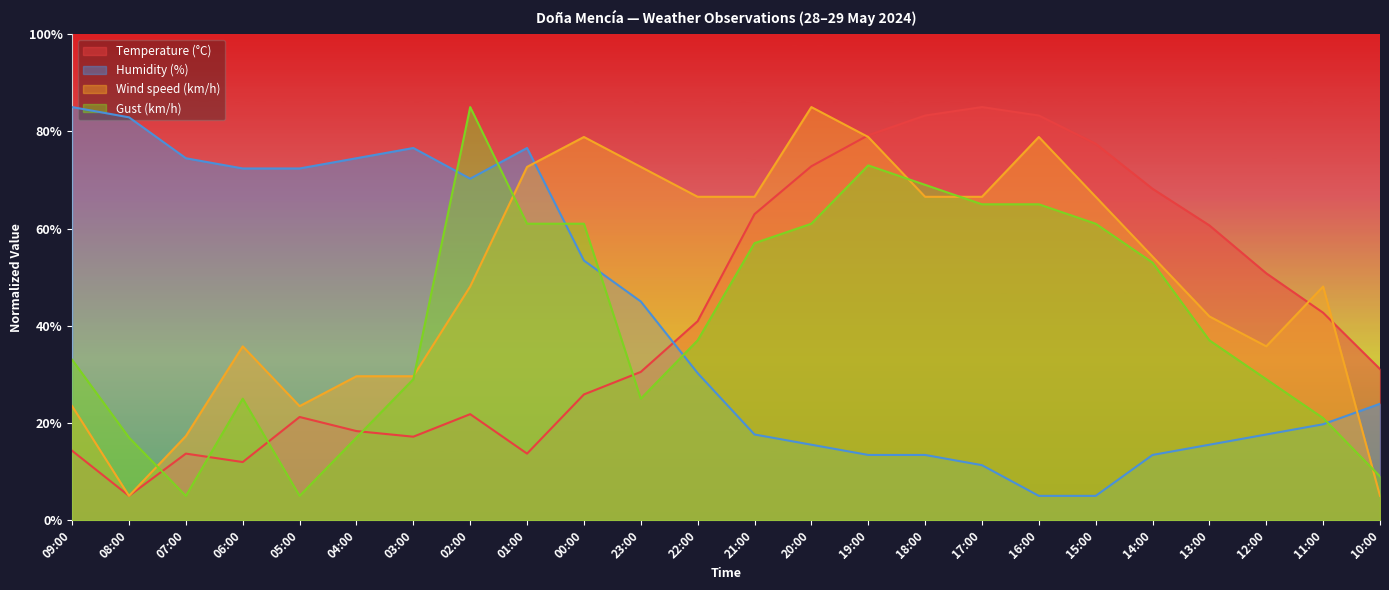

At how many categories does at least one series exceed 71?

17